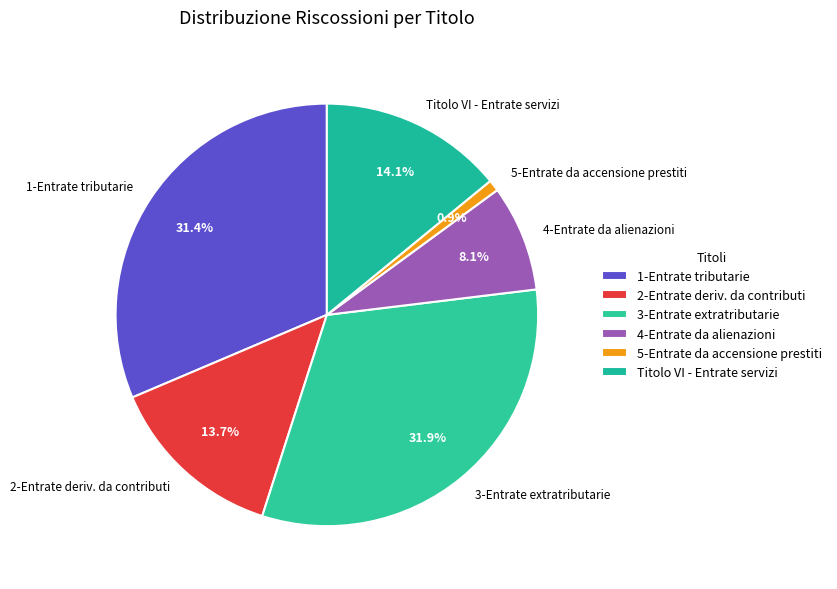

Combined, what portion of the pie is 1-Entrate tributarie and 4-Entrate da alienazioni?

39.5%